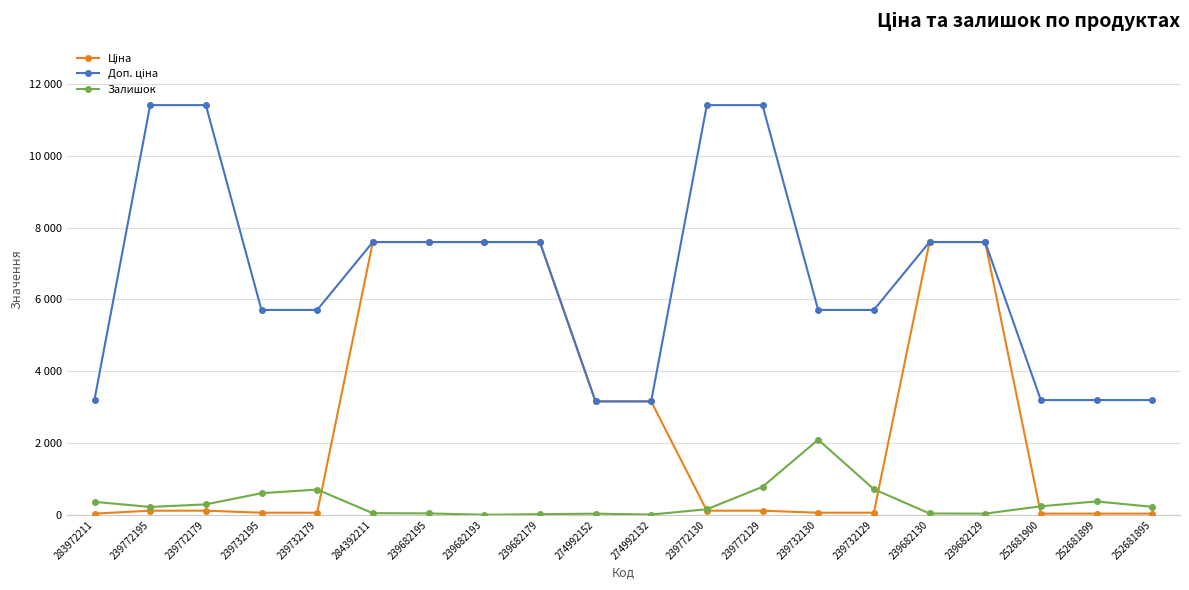

True or false: Доп. ціна has a value of 2797.8 at 284392211.

False